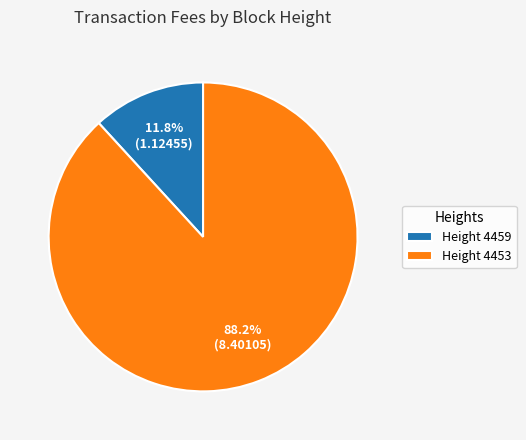

Is there a majority slice in this chart?

Yes